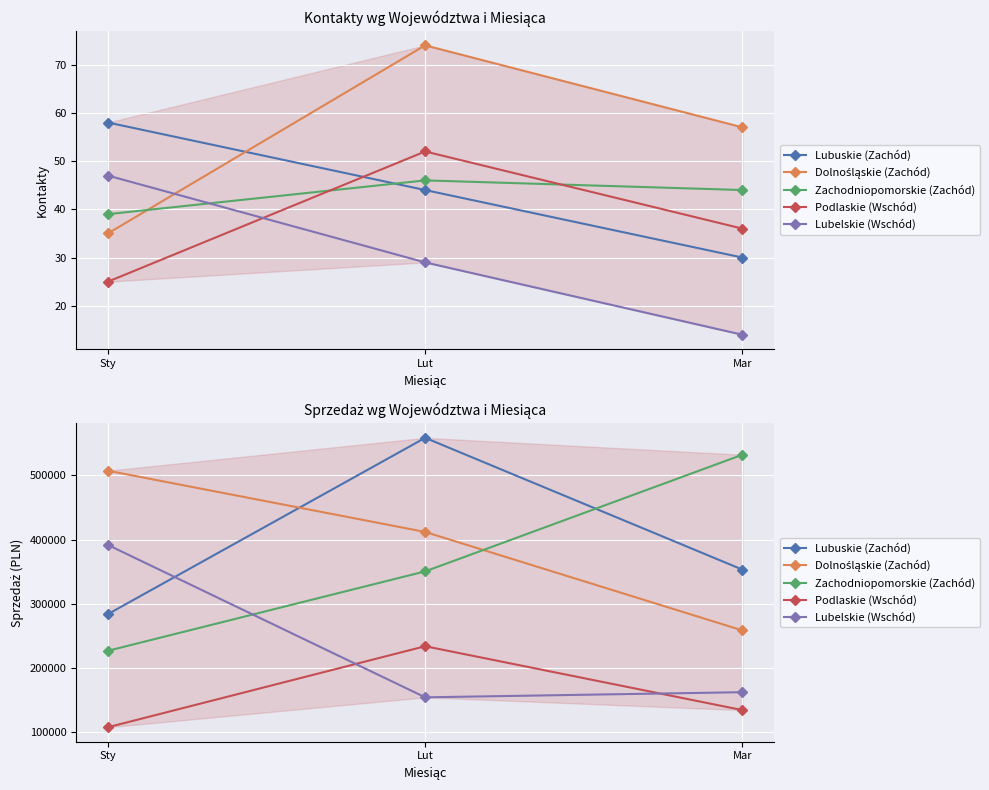

At how many categories does at least one series exceed 358683?

3